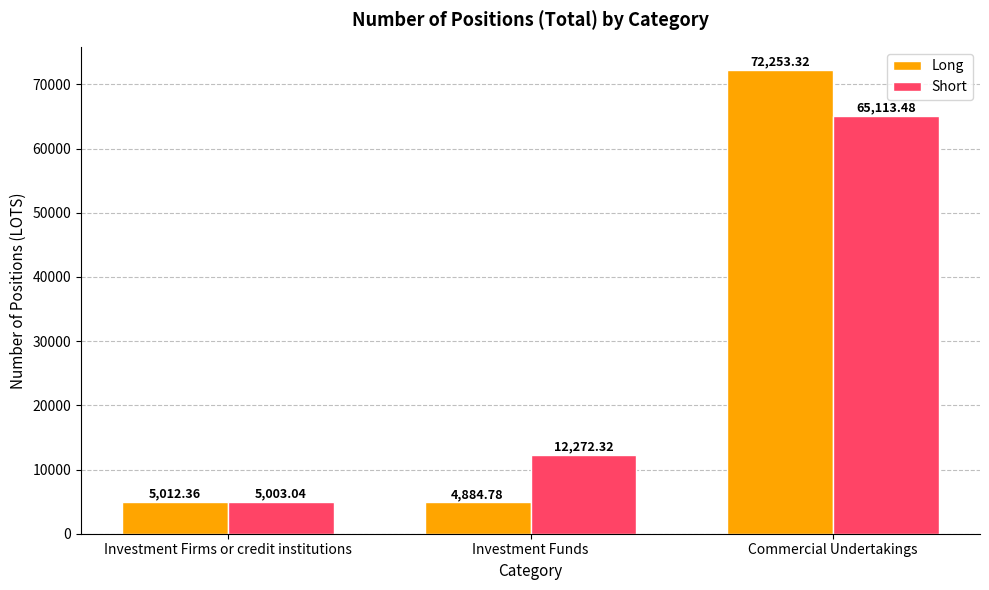

True or false: Short has a value of 1341.6 at Investment Firms or credit institutions.

False